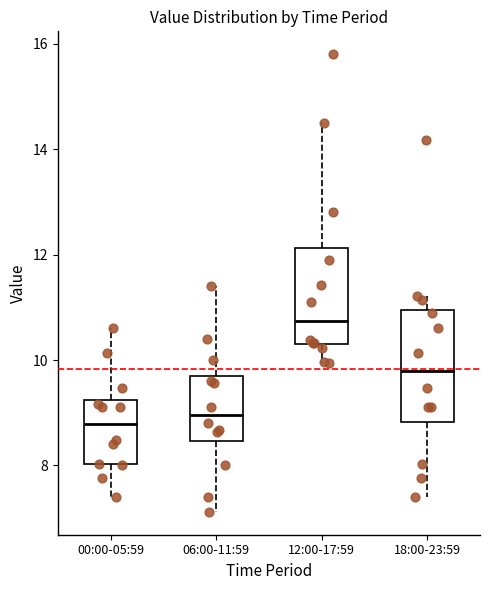

Where does the upper whisker of the box for 18:00-23:59 end on the y-axis? The values are not printed on the chart, so give them approximately, as read against the axis.

11.2